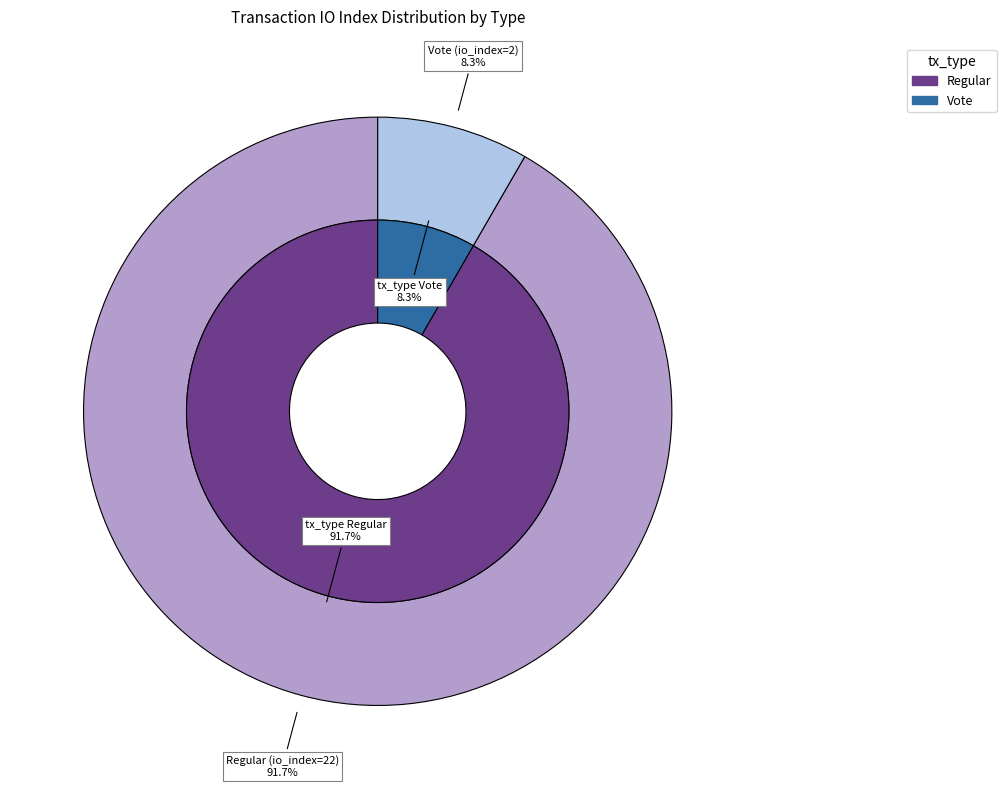

To the nearest percent, what portion does Regular (io_index=22) represent?

92%